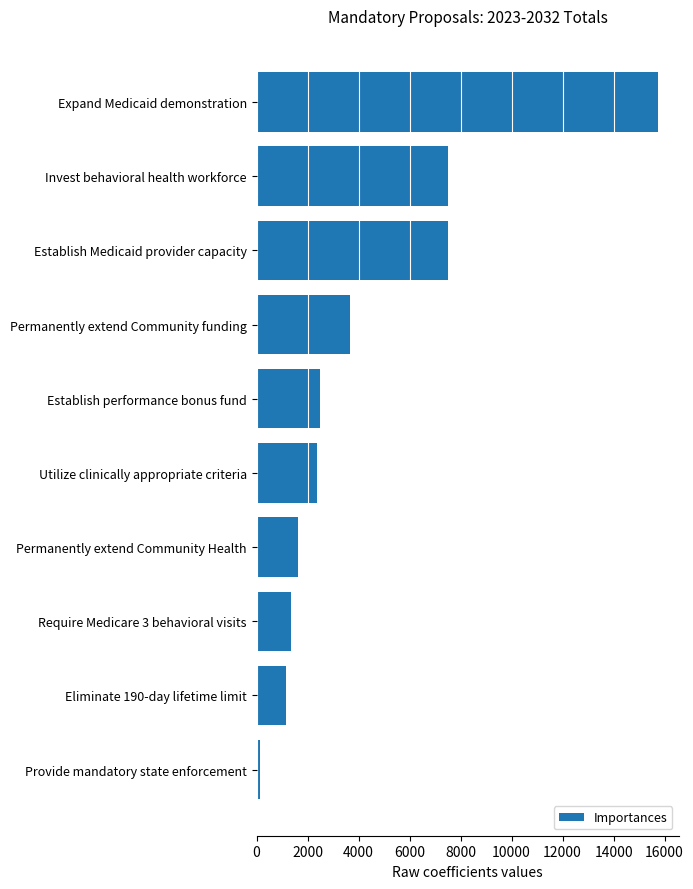

Between Establish performance bonus fund and Eliminate 190-day lifetime limit, which is larger?

Establish performance bonus fund